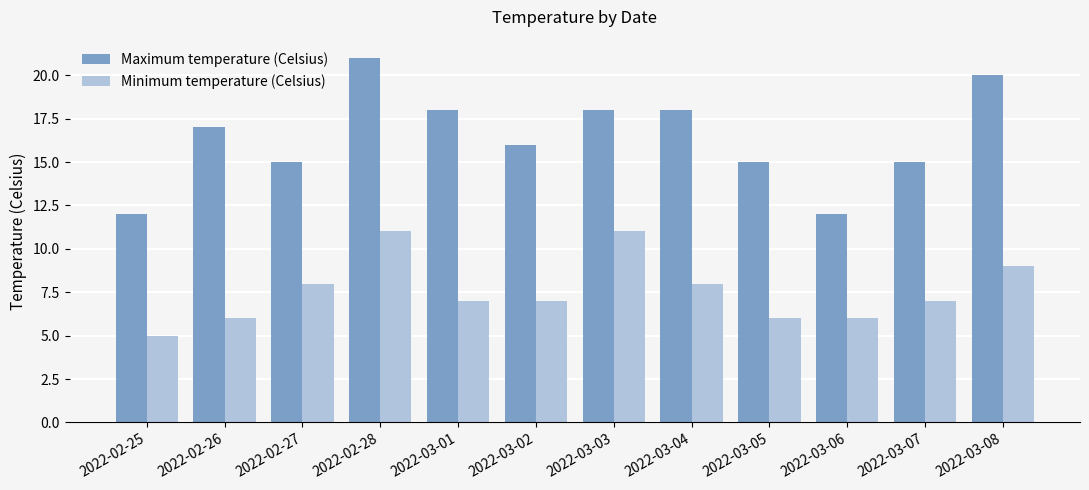

What is the value of the Maximum temperature (Celsius) bar at the 8th from the left?

18